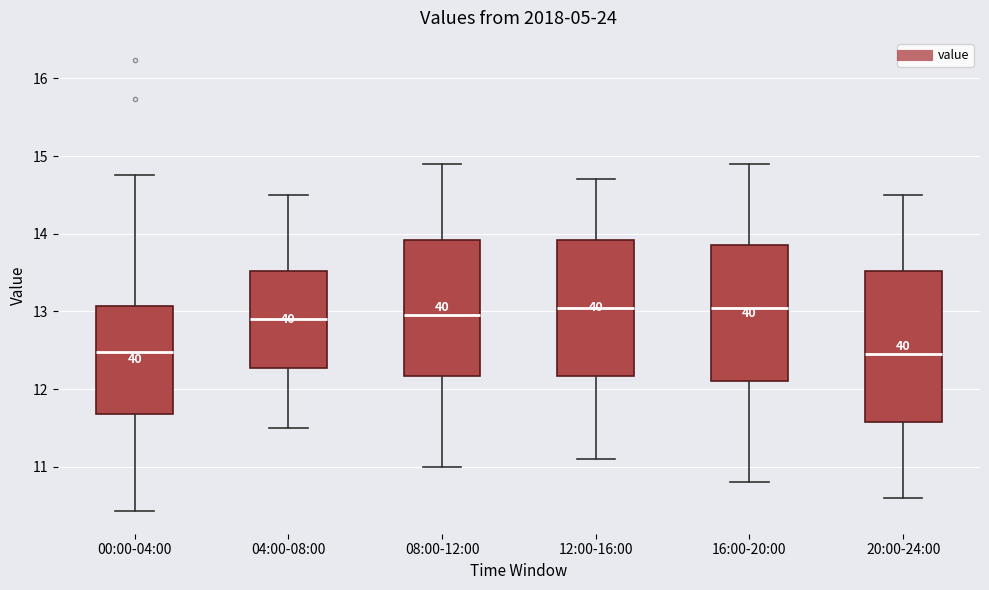

Where does the upper whisker of the box for 20:00-24:00 end on the y-axis? The values are not printed on the chart, so give them approximately, as read against the axis.

14.5